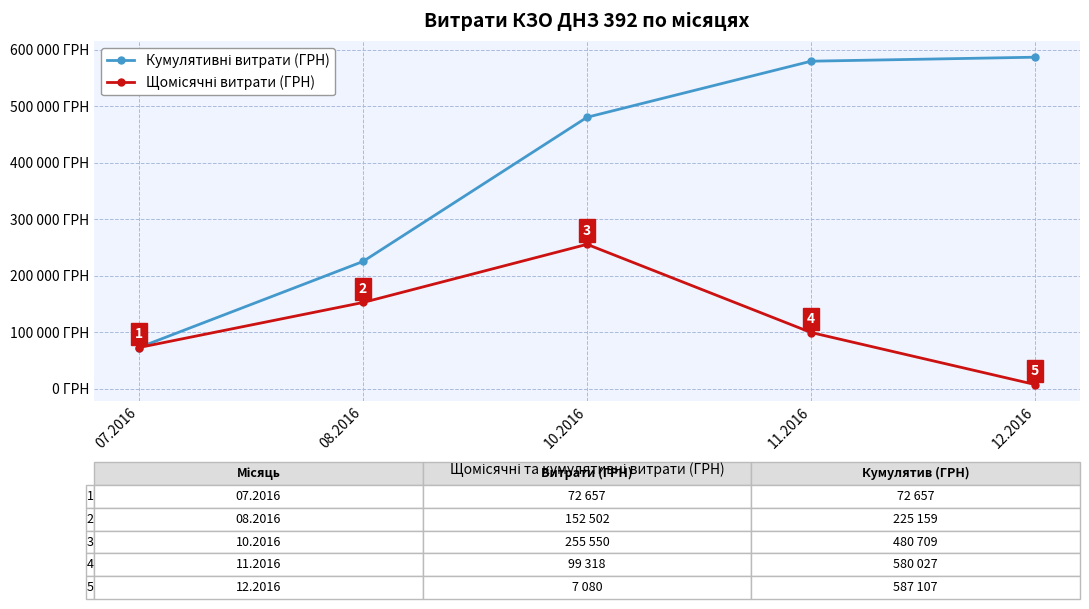

True or false: Кумулятивні витрати (ГРН) and Щомісячні витрати (ГРН) cross at least once.

False